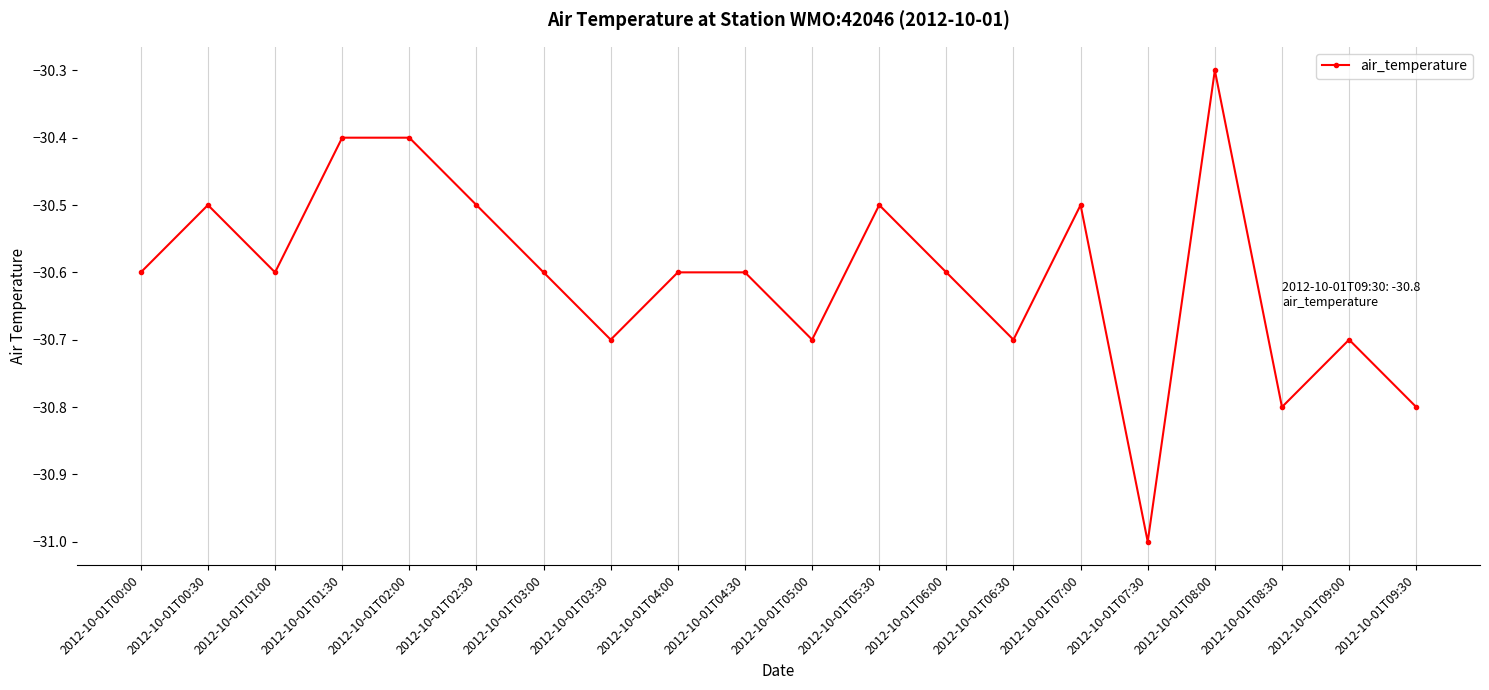

Between 2012-10-01T03:00 and 2012-10-01T08:00, which is larger?

2012-10-01T08:00